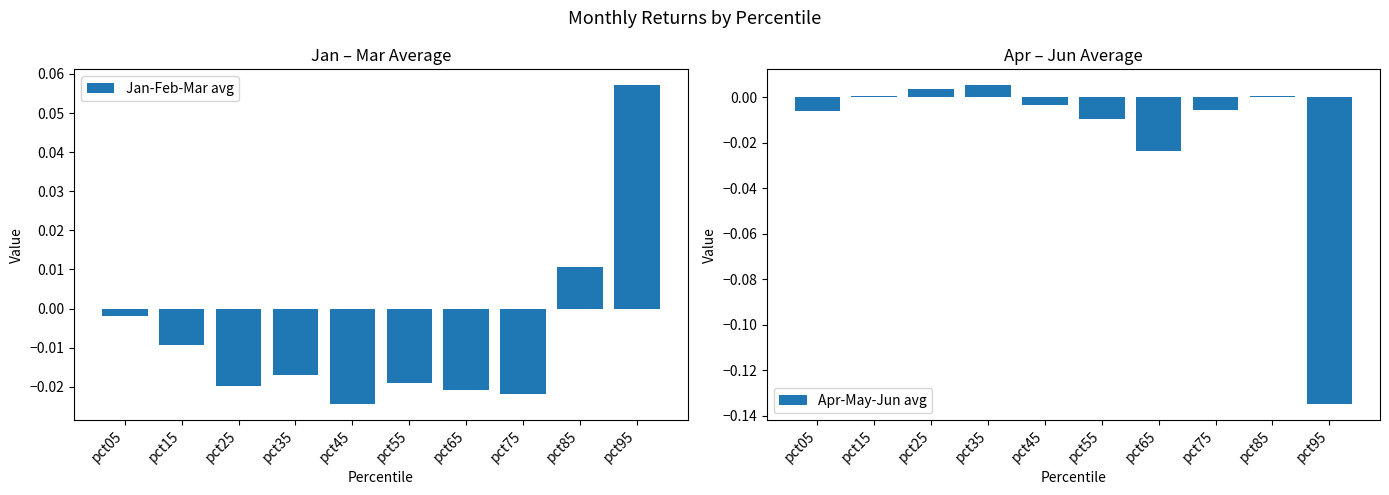

How many values in the Jan-Feb-Mar avg series exceed 0?

2